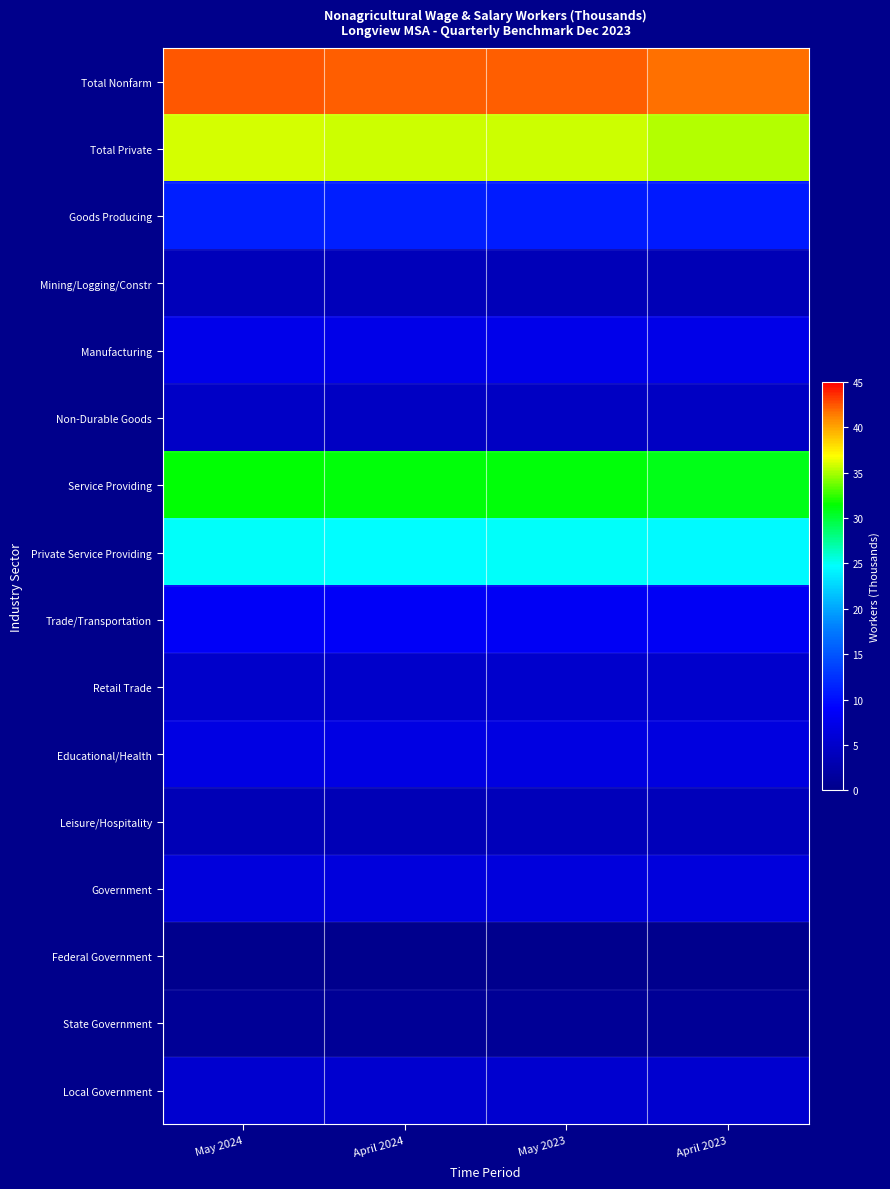

Reading left to right, extract all data points from this chart.

Total Nonfarm: May 2024=42.4	April 2024=42.3	May 2023=42.2	April 2023=41.7
Total Private: May 2024=35.9	April 2024=35.8	May 2023=35.8	April 2023=35.3
Goods Producing: May 2024=11.1	April 2024=11.1	May 2023=11.0	April 2023=10.8
Mining/Logging/Constr: May 2024=3.7	April 2024=3.8	May 2023=3.6	April 2023=3.5
Manufacturing: May 2024=7.4	April 2024=7.3	May 2023=7.4	April 2023=7.3
Non-Durable Goods: May 2024=4.6	April 2024=4.5	May 2023=4.5	April 2023=4.5
Service Providing: May 2024=31.3	April 2024=31.2	May 2023=31.2	April 2023=30.9
Private Service Providing: May 2024=24.8	April 2024=24.7	May 2023=24.8	April 2023=24.5
Trade/Transportation: May 2024=8.5	April 2024=8.5	May 2023=8.3	April 2023=8.3
Retail Trade: May 2024=5.0	April 2024=5.0	May 2023=5.2	April 2023=5.1
Educational/Health: May 2024=7.0	April 2024=6.9	May 2023=6.7	April 2023=6.6
Leisure/Hospitality: May 2024=3.5	April 2024=3.5	May 2023=3.7	April 2023=3.7
Government: May 2024=6.5	April 2024=6.5	May 2023=6.4	April 2023=6.4
Federal Government: May 2024=0.2	April 2024=0.2	May 2023=0.2	April 2023=0.2
State Government: May 2024=1.0	April 2024=0.9	May 2023=0.9	April 2023=0.9
Local Government: May 2024=5.3	April 2024=5.4	May 2023=5.3	April 2023=5.3